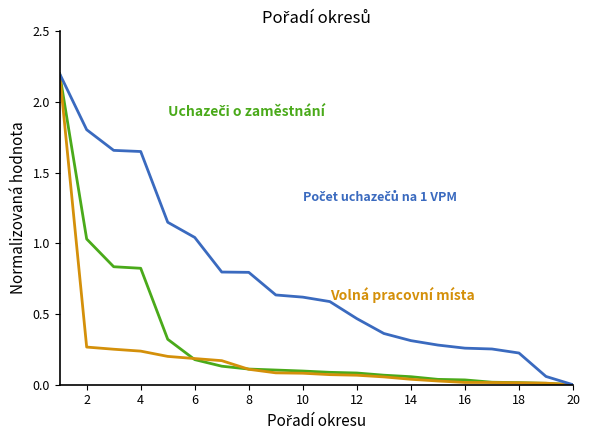

What is the maximum value shown in the chart?

2.2